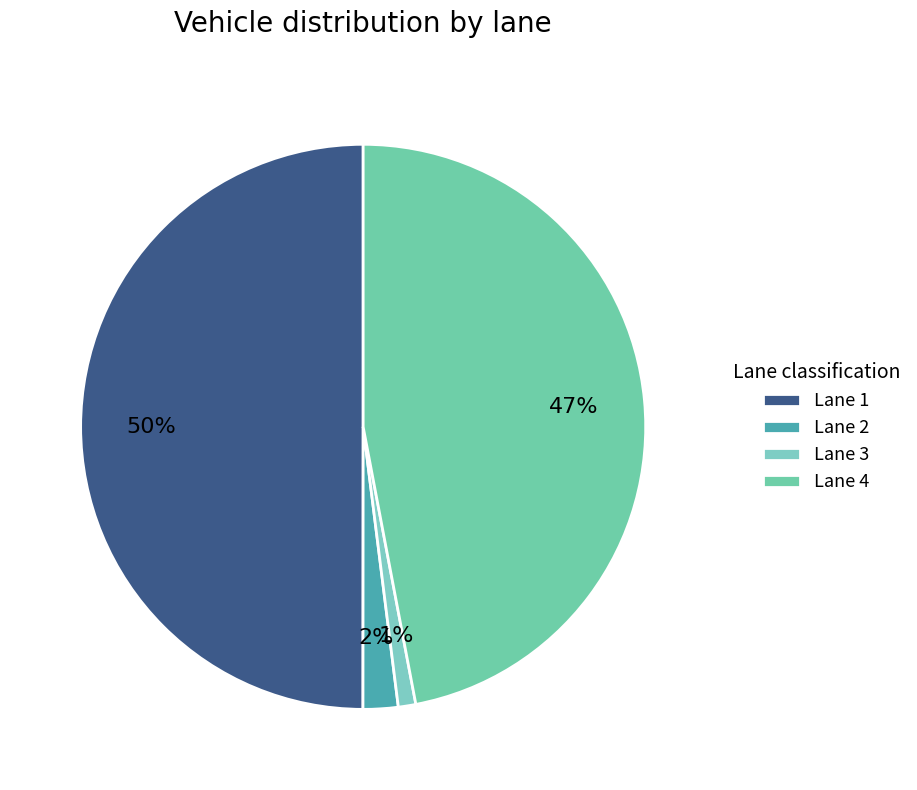

Which slice is the largest?

Lane 1